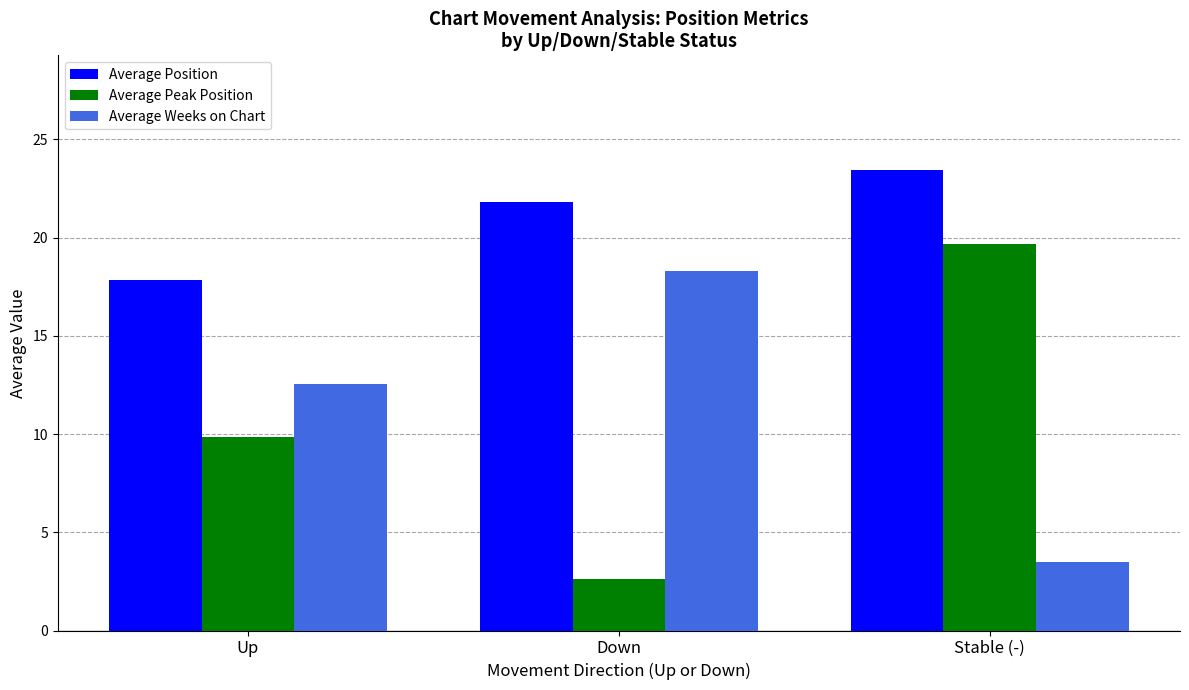

How many bars are there in each group?

3